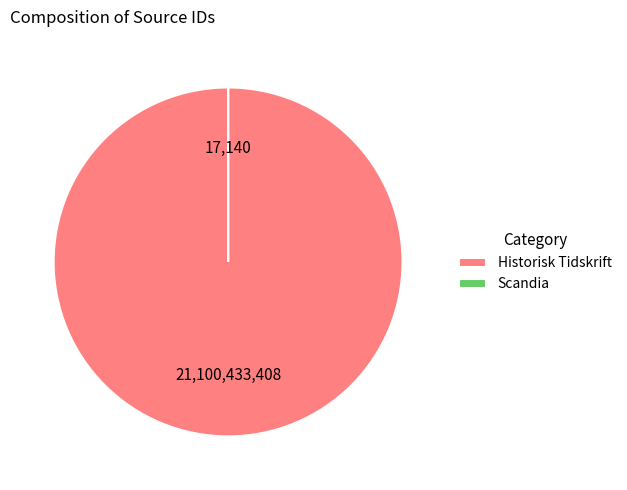

Which slice is the largest?

Historisk Tidskrift